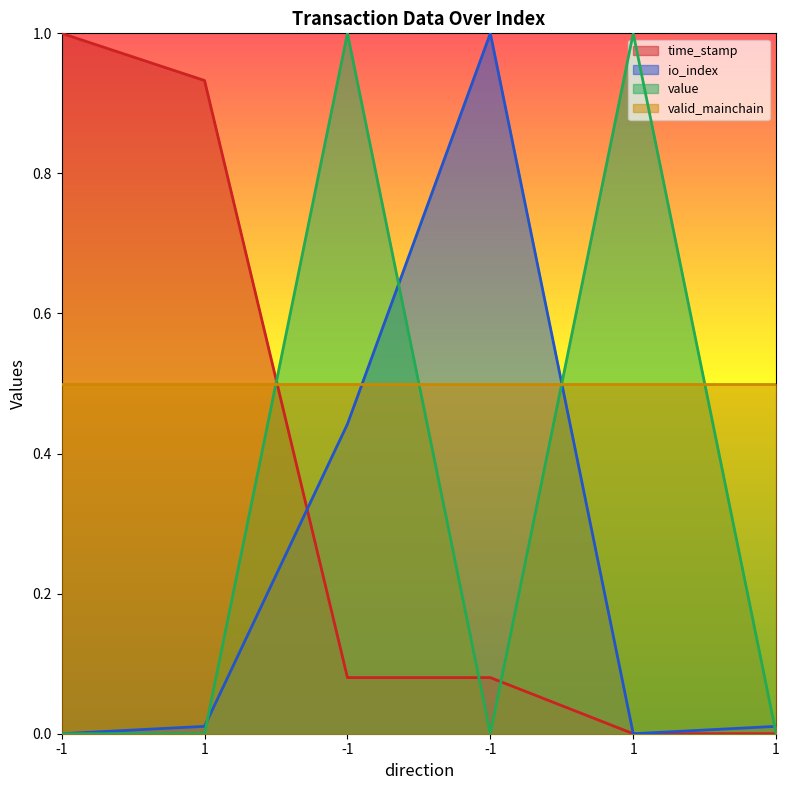

Rank the series at -1 from lowest to highest value.

io_index, value, time_stamp